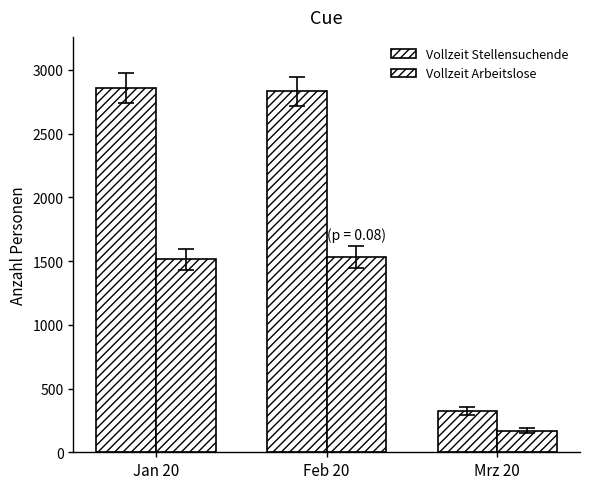

How many values in the Vollzeit Stellensuchende series are below 2832?

1